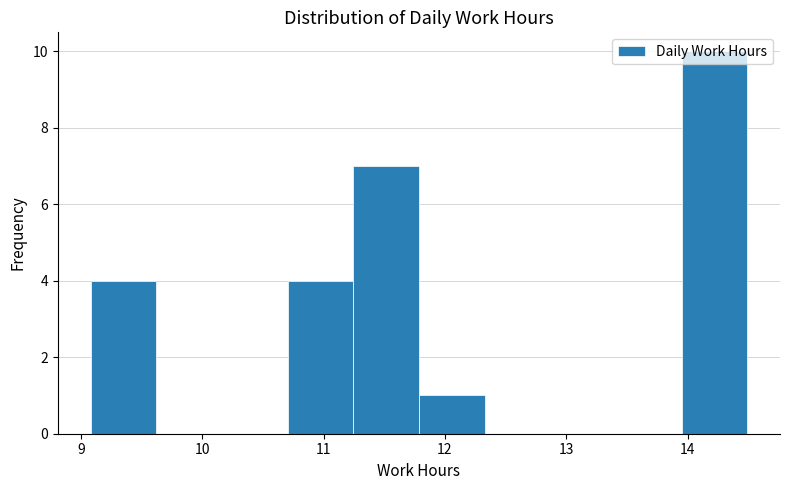

What is the height of the bar covering 11.2 to 11.8 on the x-axis? Neither the bar edges nor the heights are printed on the chart, so give them approximately, as read against the axes.

7